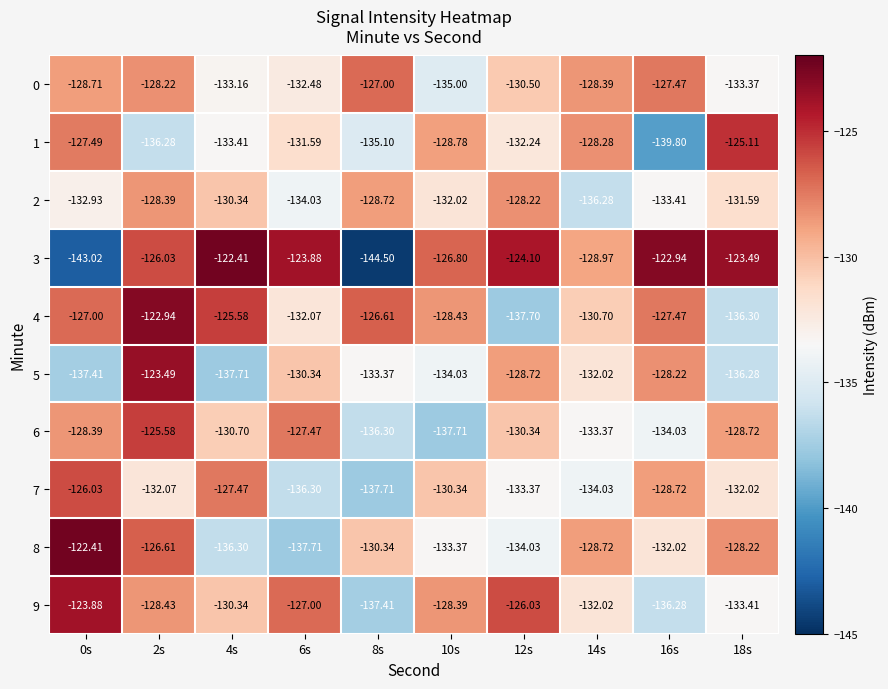

What is the difference between the highest and lowest values at 18s?

12.8